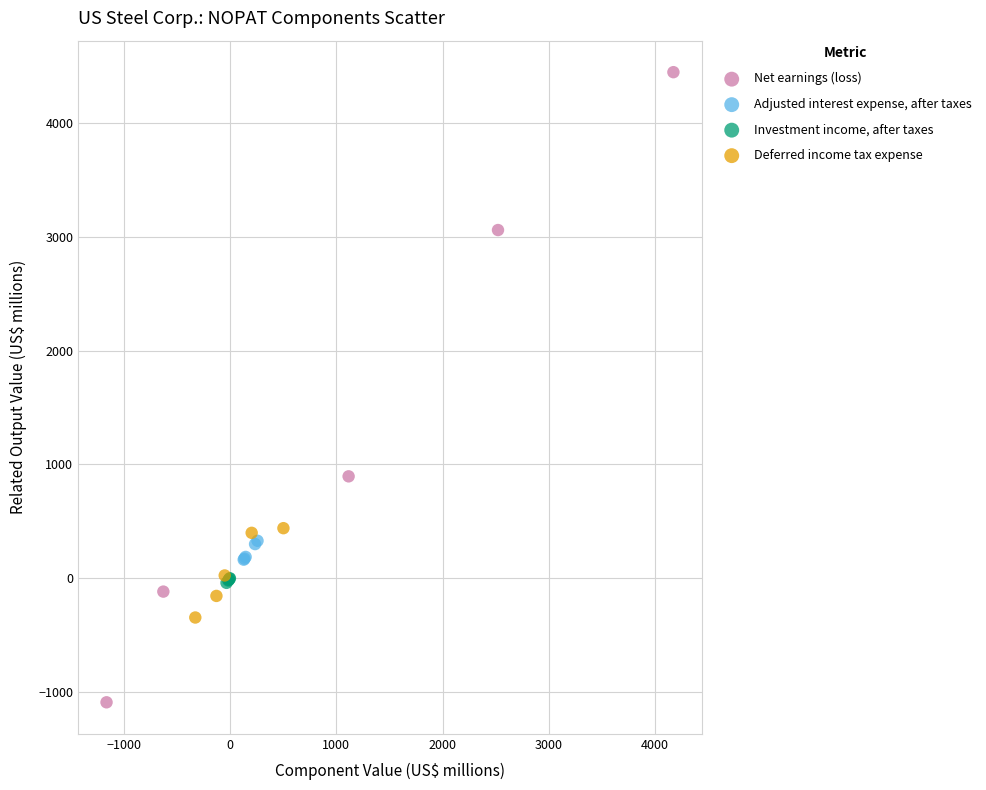

Which series reaches the minimum Y coordinate?

Net earnings (loss)